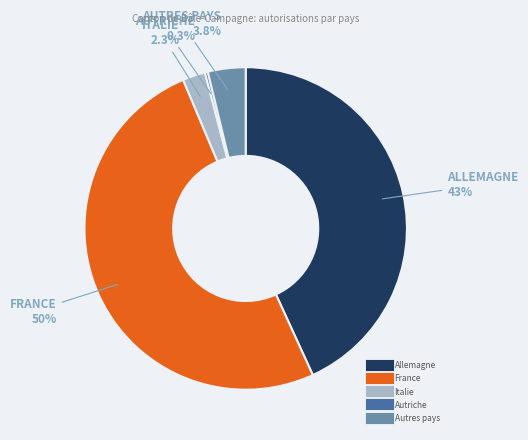

To the nearest percent, what is the difference between the largest and smallest slice percentages?

50%